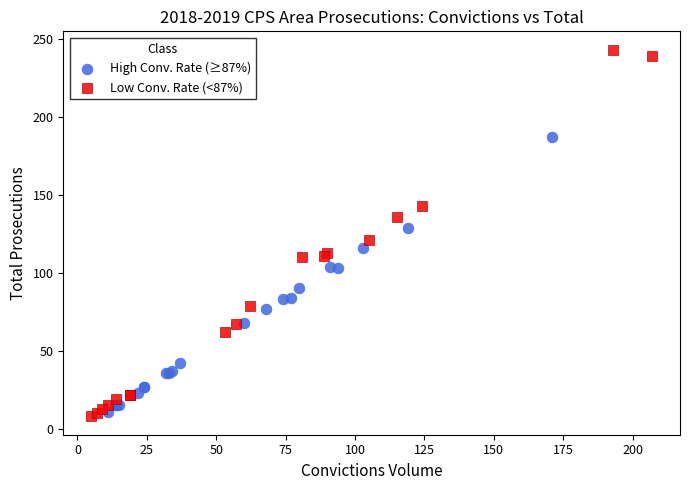

What are all the series names shown in the legend?

High Conv. Rate (≥87%), Low Conv. Rate (<87%)